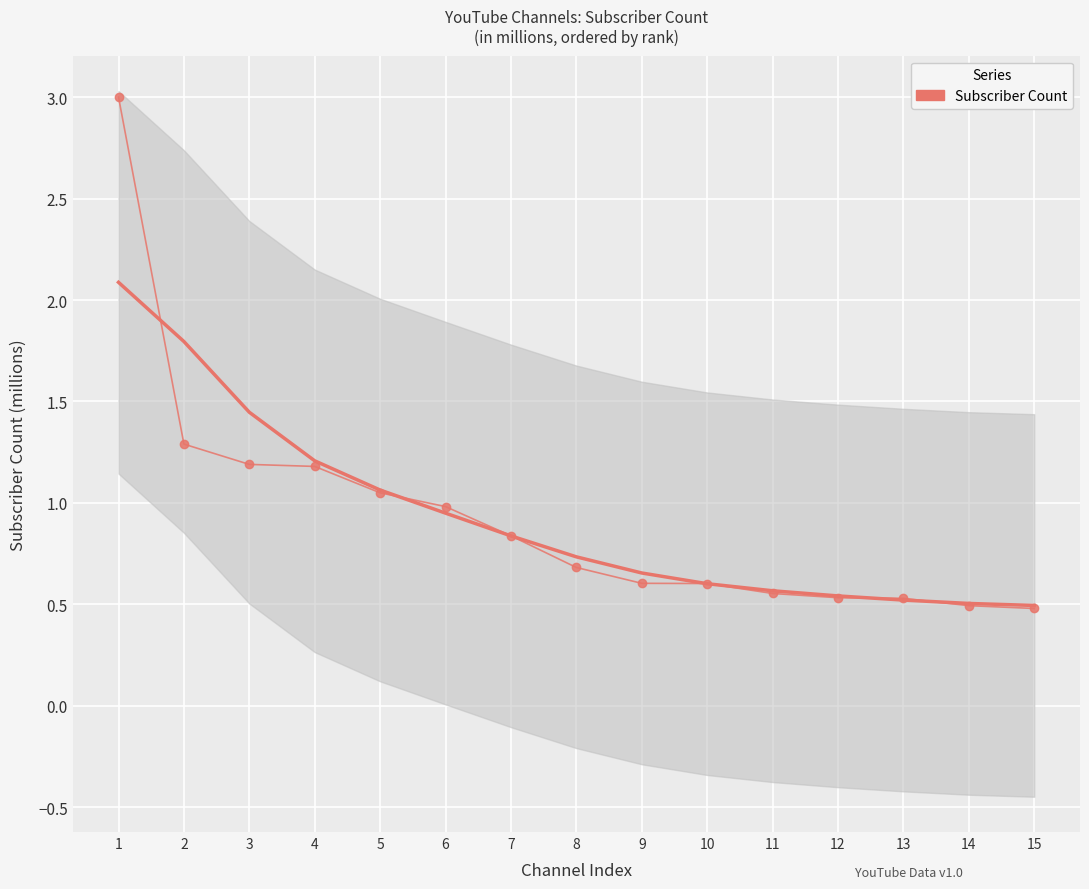

Which label corresponds to the smallest value in the chart?

15